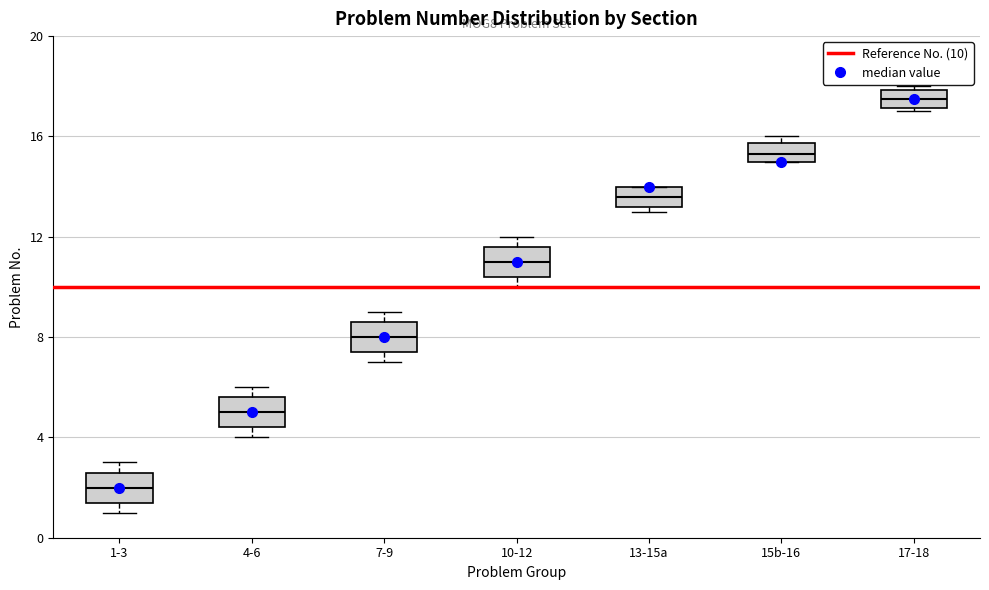

Where does the median line of the box for 13-15a sit on the y-axis? The values are not printed on the chart, so give them approximately, as read against the axis.

13.5